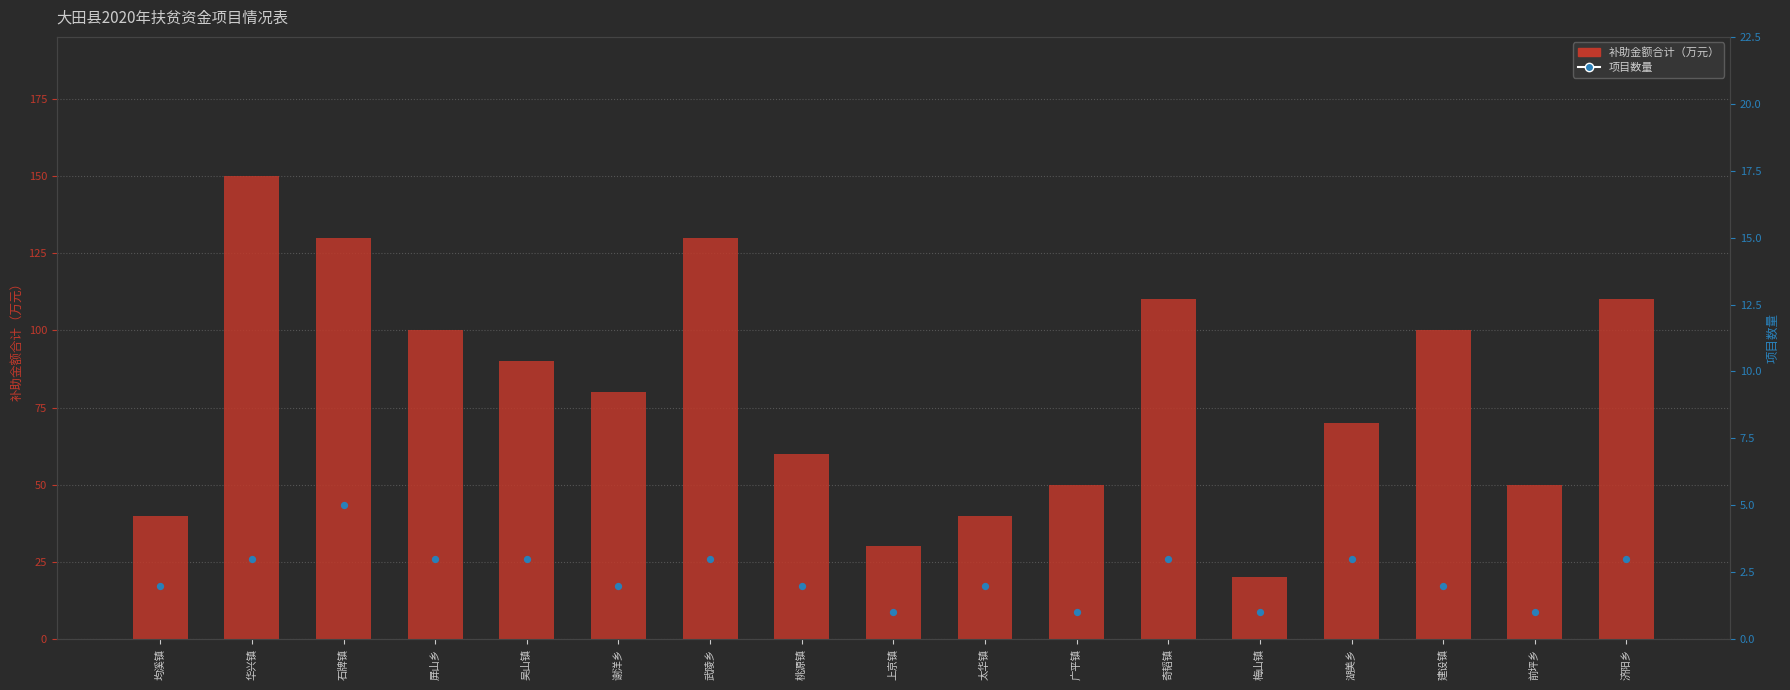

Which series has the largest Y range (max minus min)?

补助金额合计（万元）